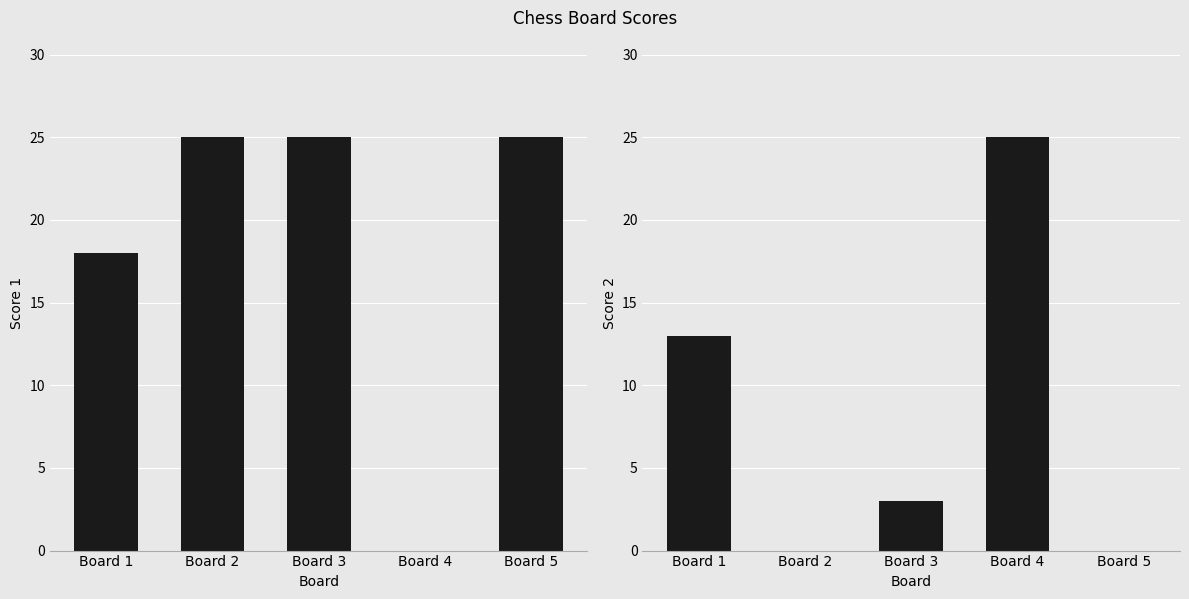

Where does the Score 2 series first go above 3?

Board 1